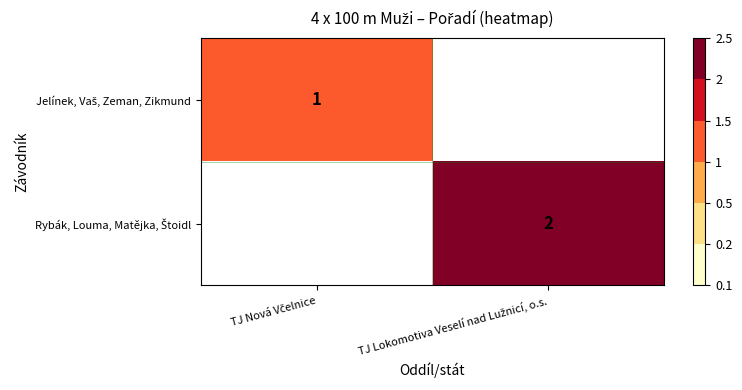

How many positive values does the Jelínek, Vaš, Zeman, Zikmund series have?

1